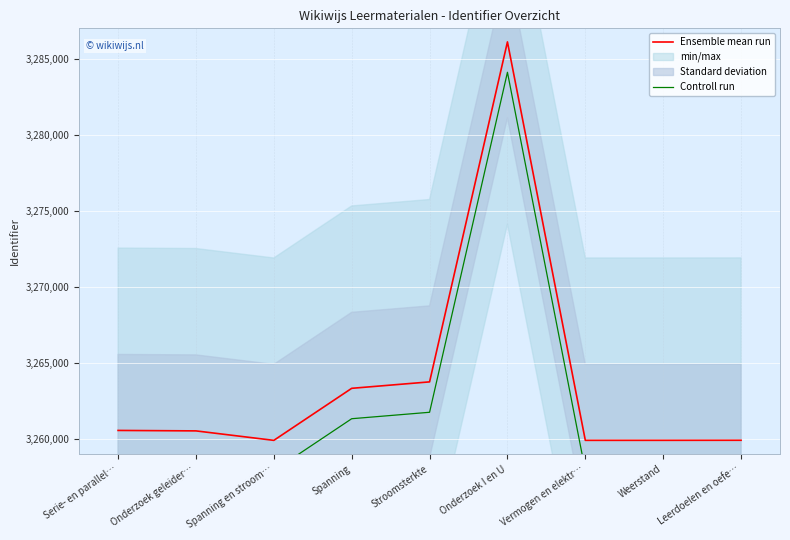

How many interior local peaks does the Controll run series have?

1